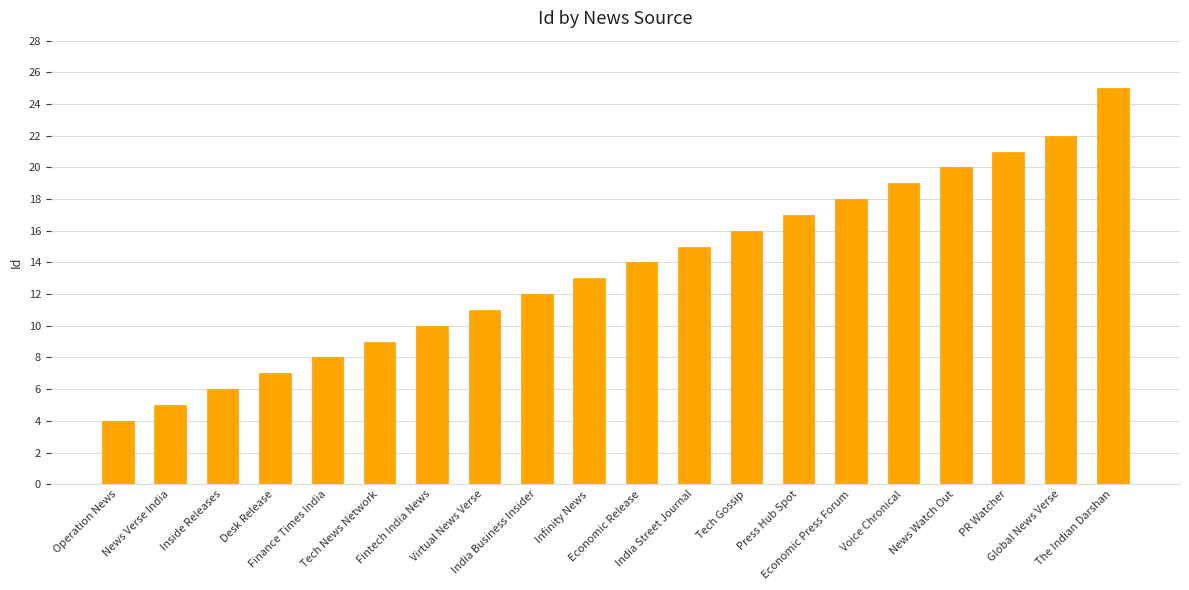

List the labels in order of value, largest first.

The Indian Darshan, Global News Verse, PR Watcher, News Watch Out, Voice Chronical, Economic Press Forum, Press Hub Spot, Tech Gossip, India Street Journal, Economic Release, Infinity News, India Business Insider, Virtual News Verse, Fintech India News, Tech News Network, Finance Times India, Desk Release, Inside Releases, News Verse India, Operation News